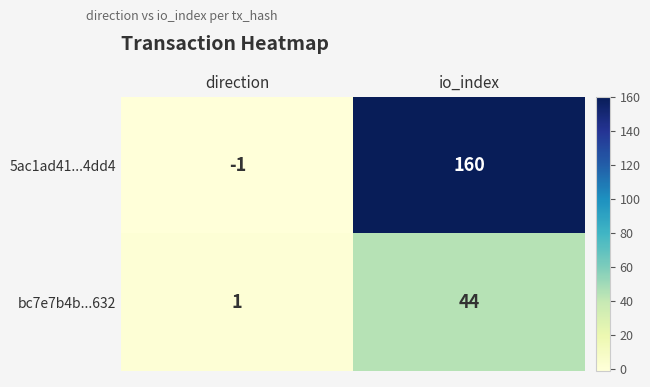

List the series in order of their overall mean, highest first.

5ac1ad41...4dd4, bc7e7b4b...632